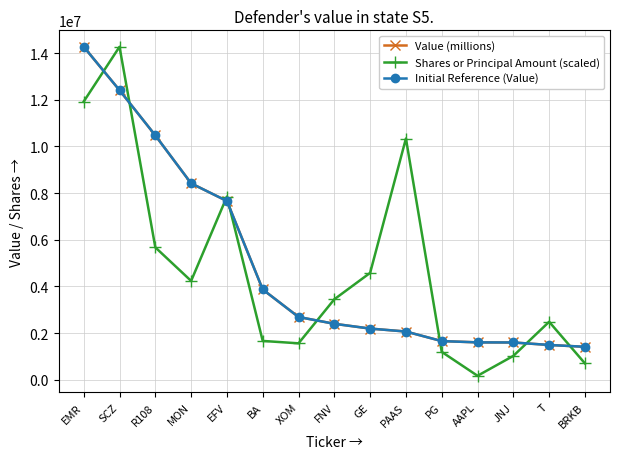

What is the difference between the highest and lowest values at MON?

4182371.2